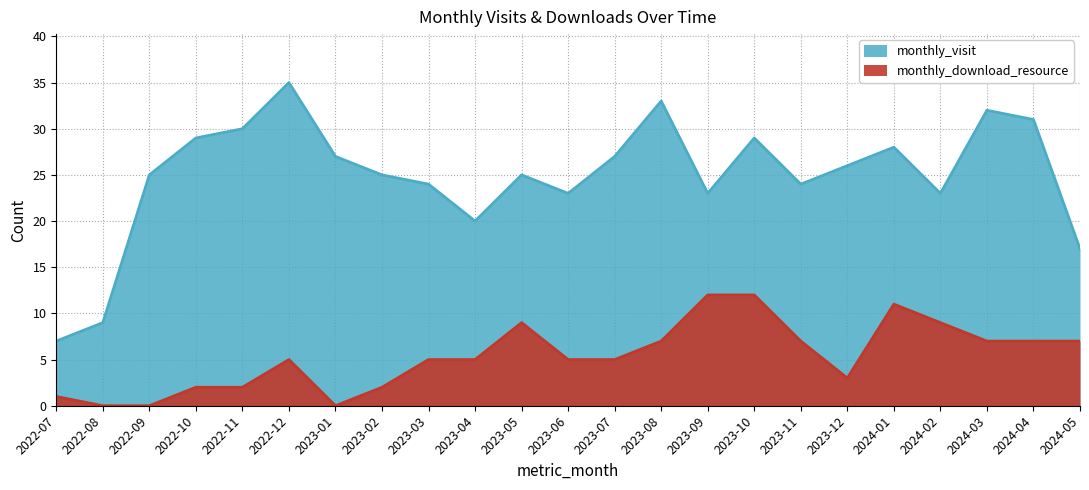

How many lines are shown in the chart?

2